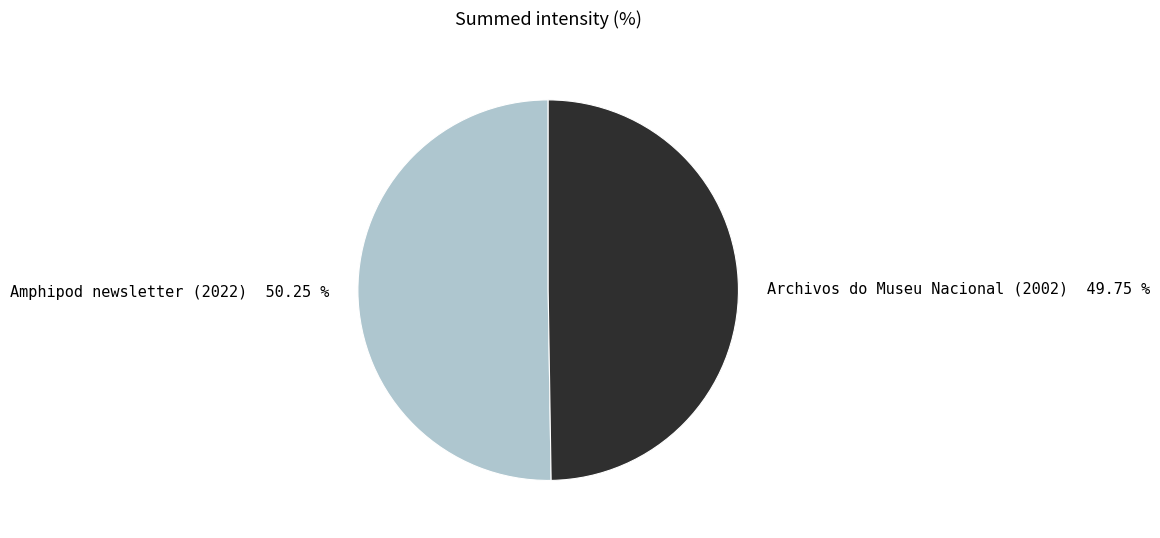

To the nearest percent, what percentage of the pie is Amphipod newsletter (2022)?

50%